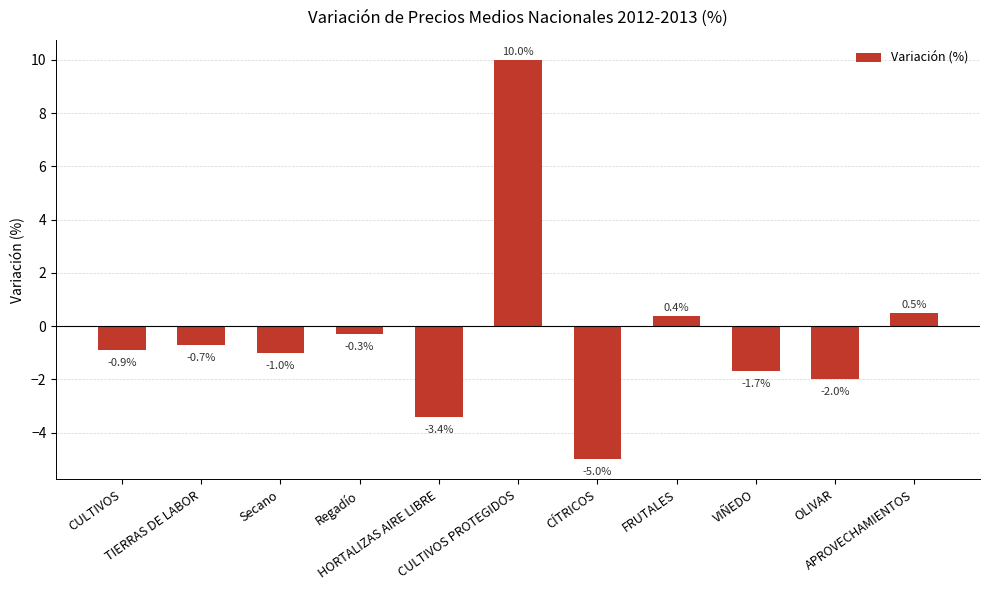

What is the difference between the maximum and minimum values?

15.0